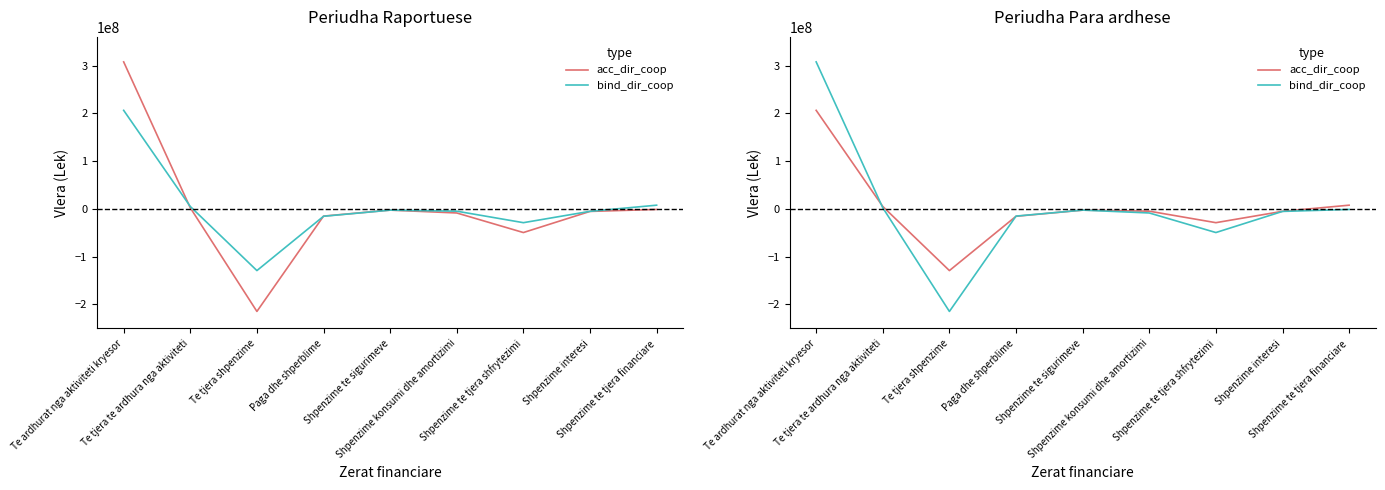

What is the maximum value for bind_dir_coop?

307695993